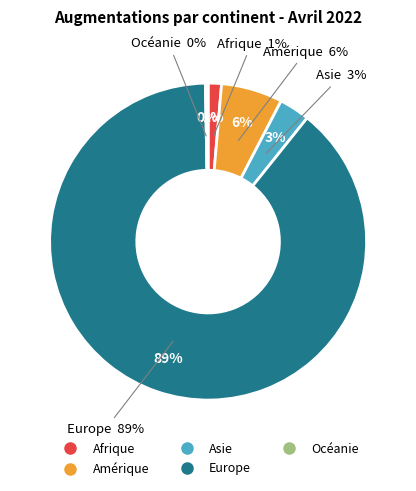

To the nearest percent, what portion does Amérique represent?

6%